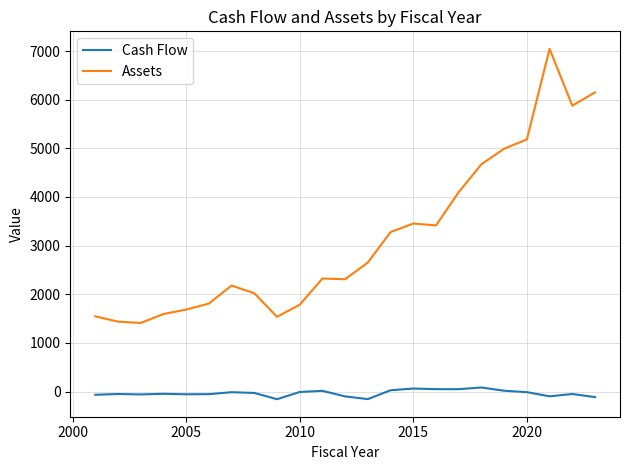

What is the average value of the Assets series?

3150.6